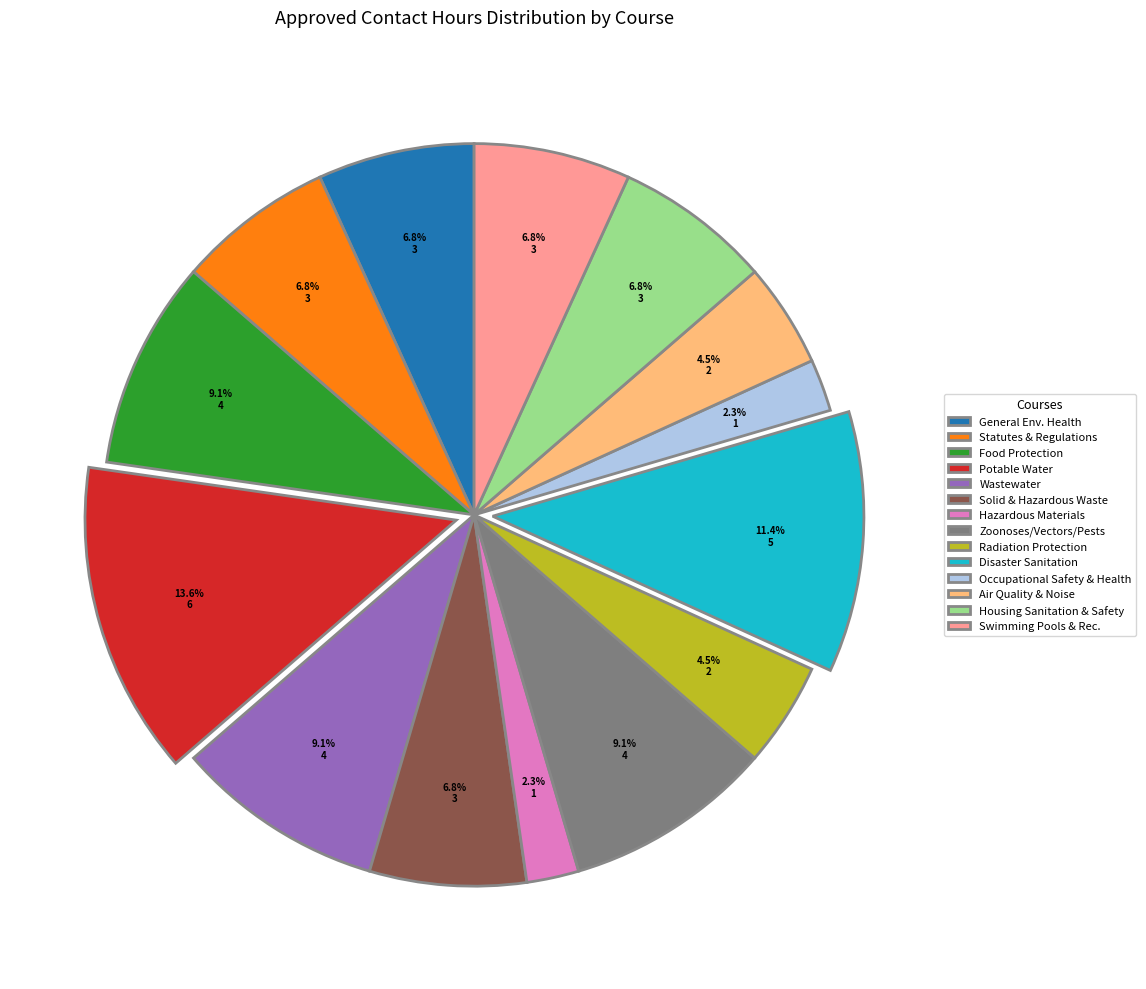

Count the number of slices in the pie.

14